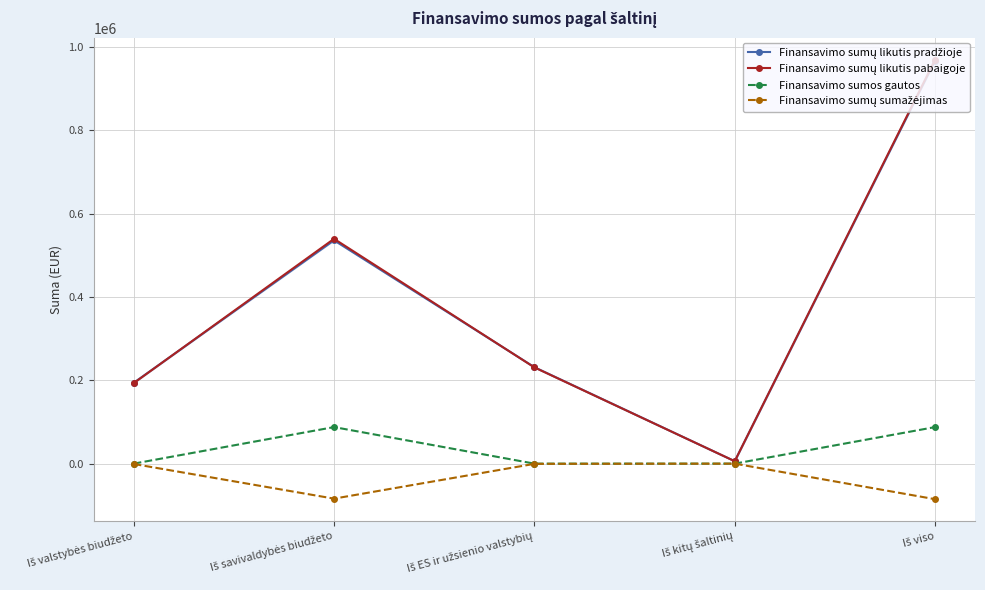

What is the sum of the Finansavimo sumų sumažėjimas values at Iš kitų šaltinių and Iš valstybės biudžeto?

-830.7